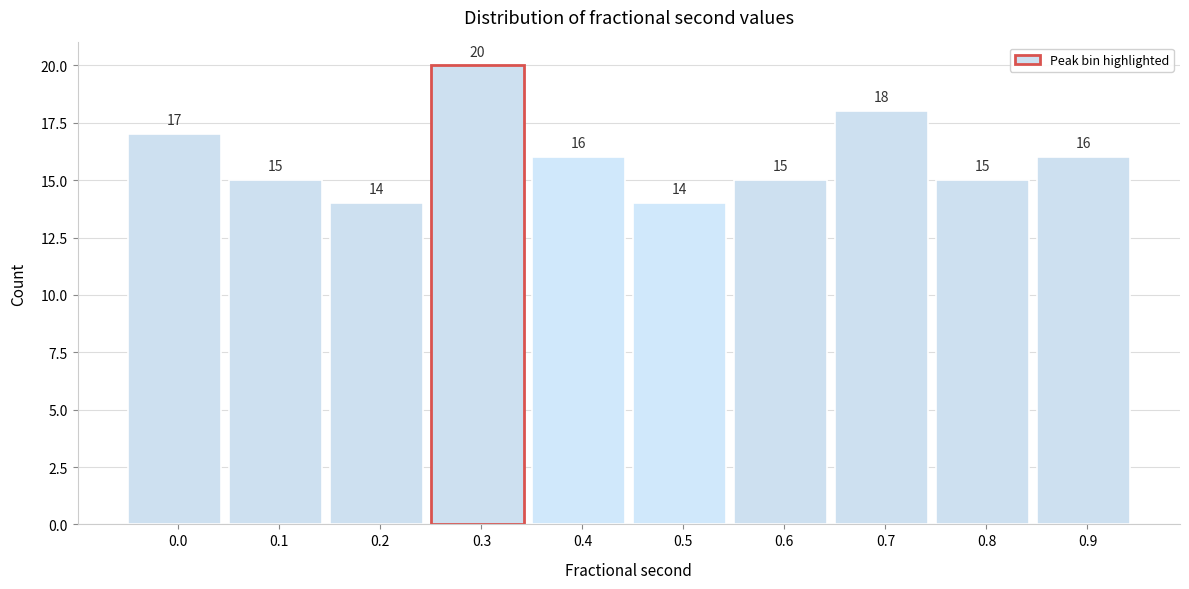

Reading right to left, what are all the values shown in this chart?

0.9=16	0.8=15	0.7=18	0.6=15	0.5=14	0.4=16	0.3=20	0.2=14	0.1=15	0.0=17